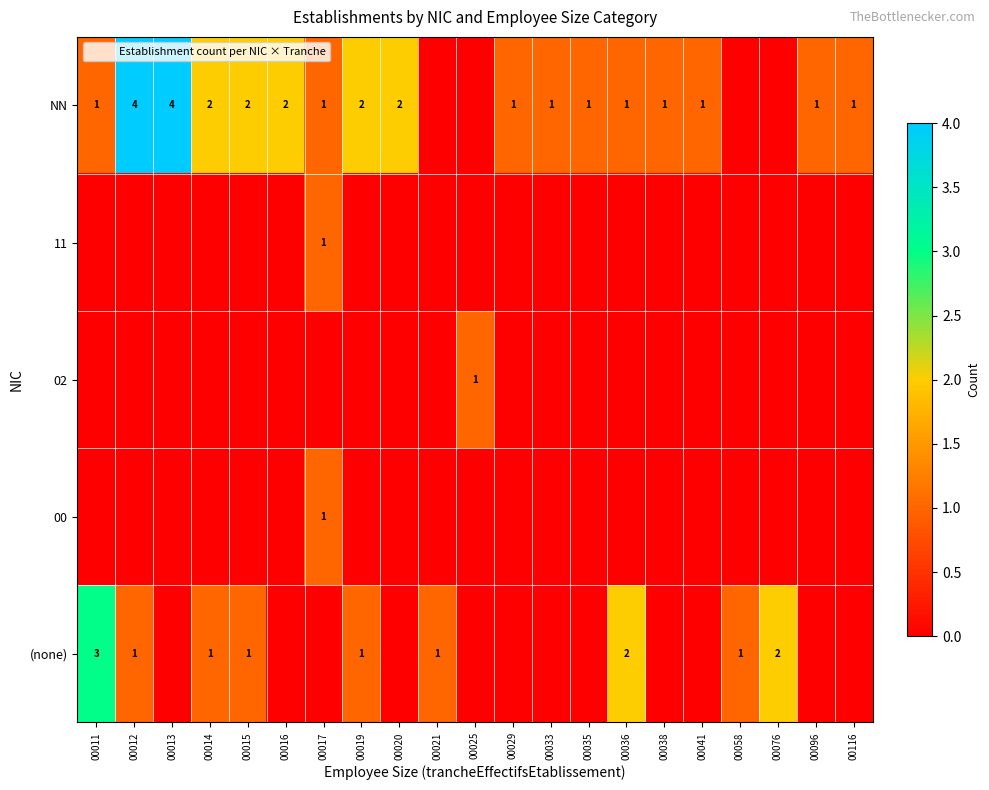

What is the spread (max minus min) of values at 00016?

2